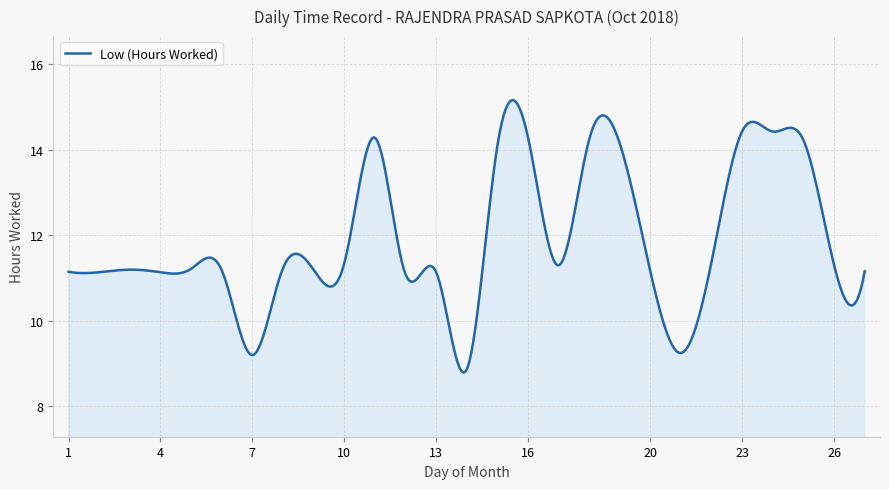

What is the difference between the maximum and minimum values?

6.4